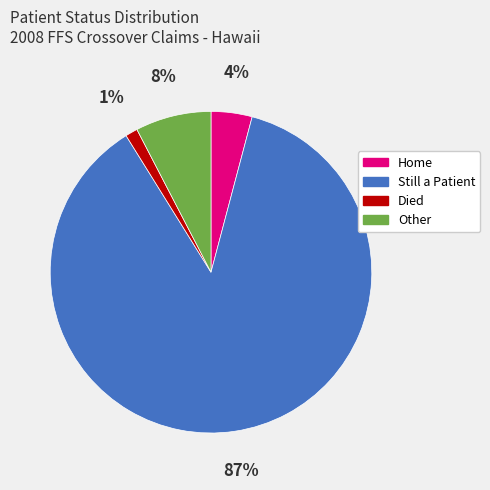

To the nearest percent, what percentage of the pie is Died?

1%